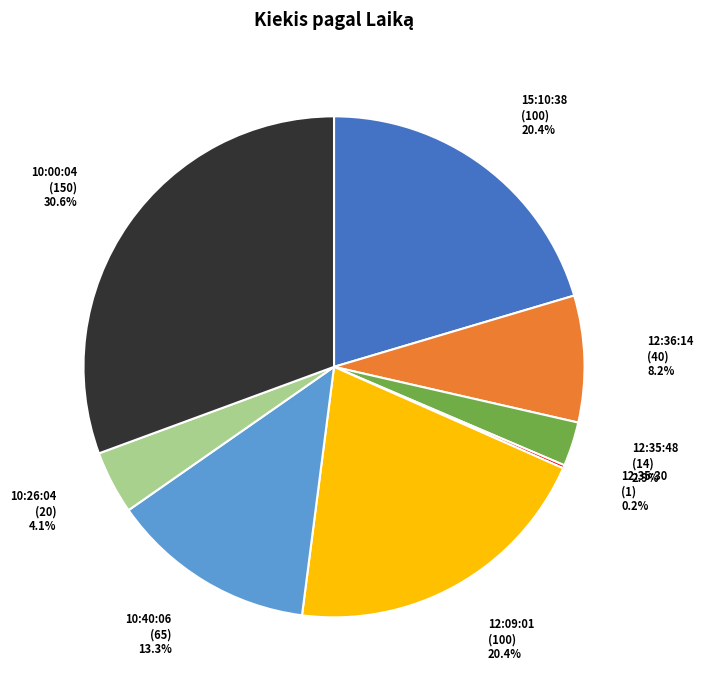

Is there any slice that represents more than half of the pie?

No